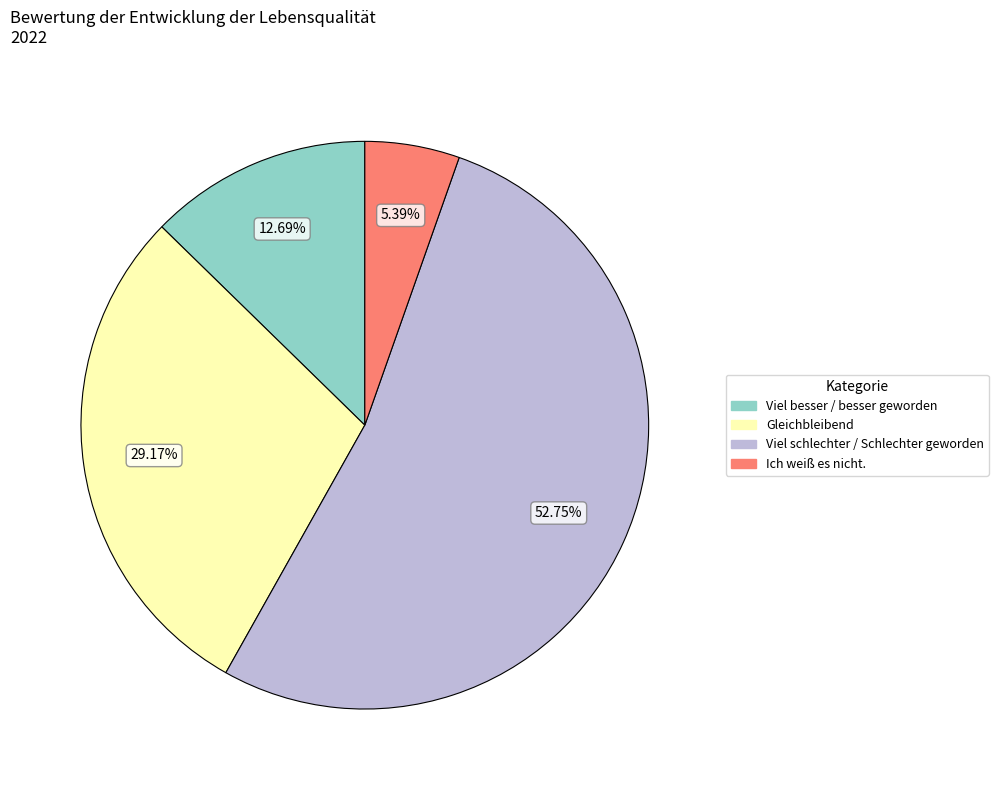

True or false: Viel besser / besser geworden accounts for 1% of the total.

False